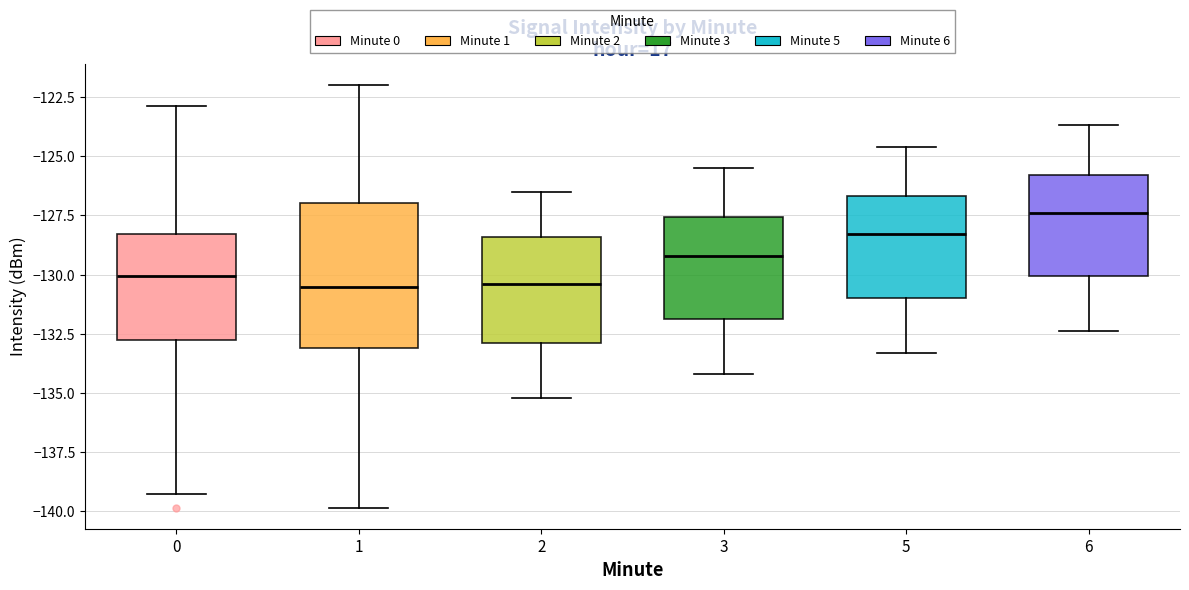

Which box's median line is the highest?

6